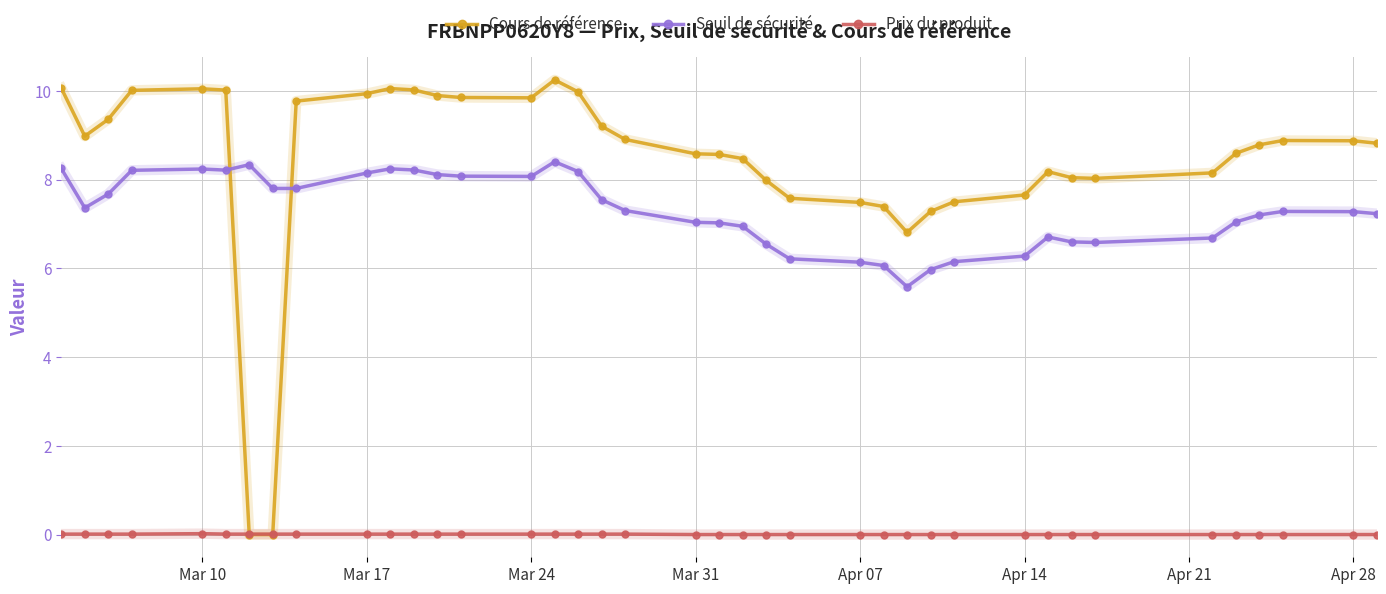

What is the value of the Seuil de sécurité point at the 12th from the left?

8.2